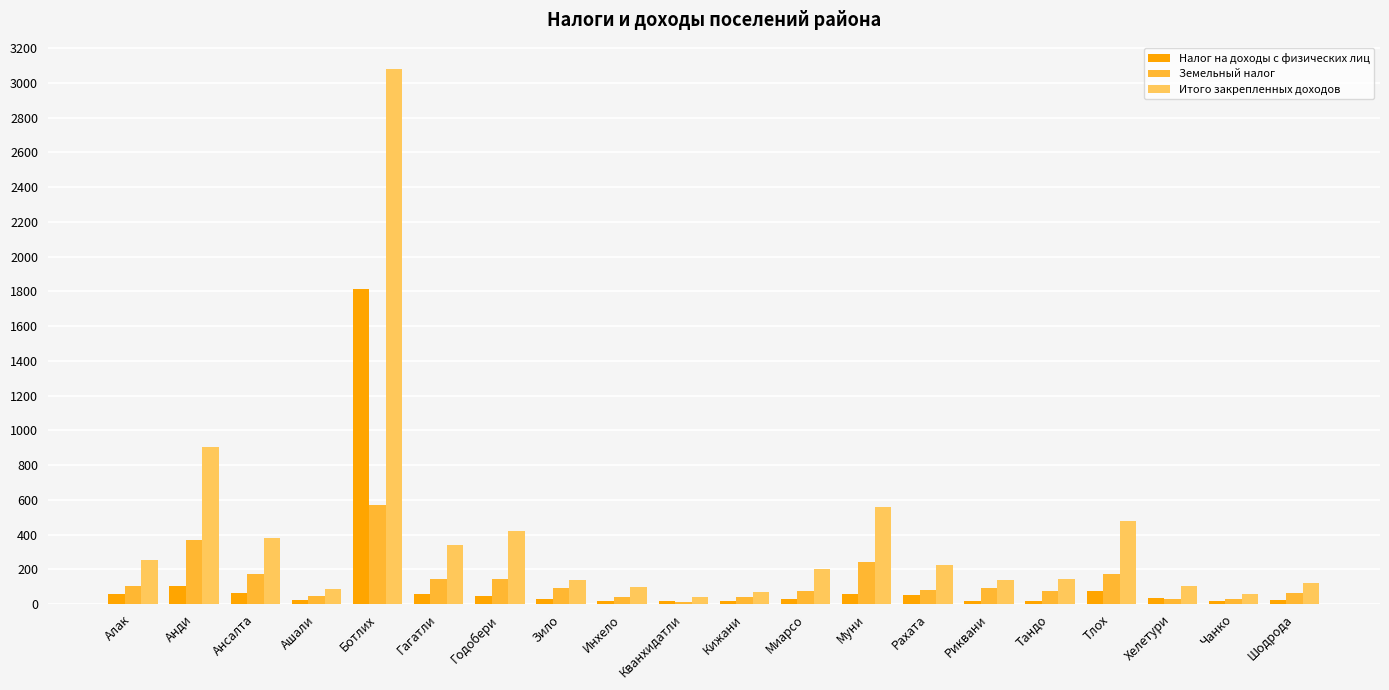

What is the highest value of the Итого закрепленных доходов series?

3078